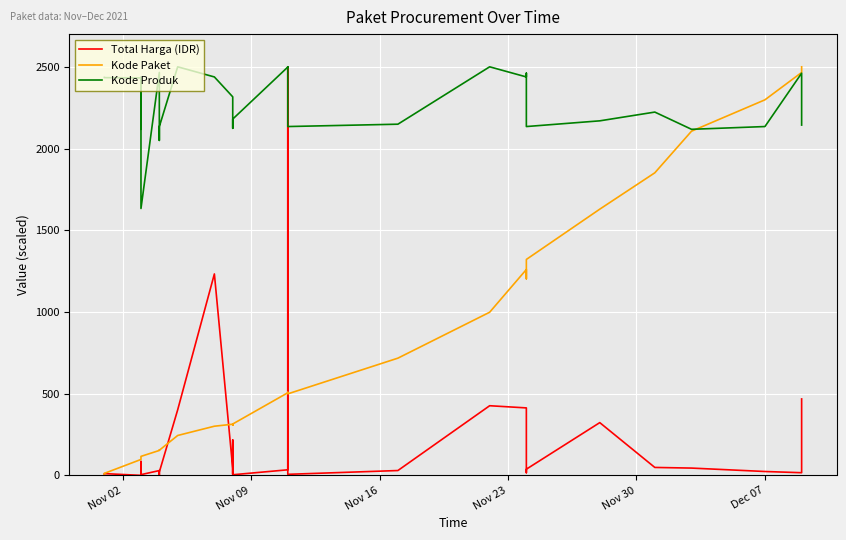

The Kode Paket series shows 1298.5 at 33. True or false?

False